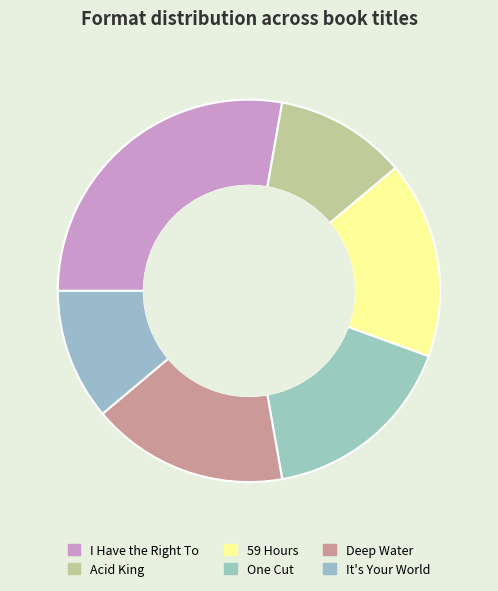

Is there a majority slice in this chart?

No